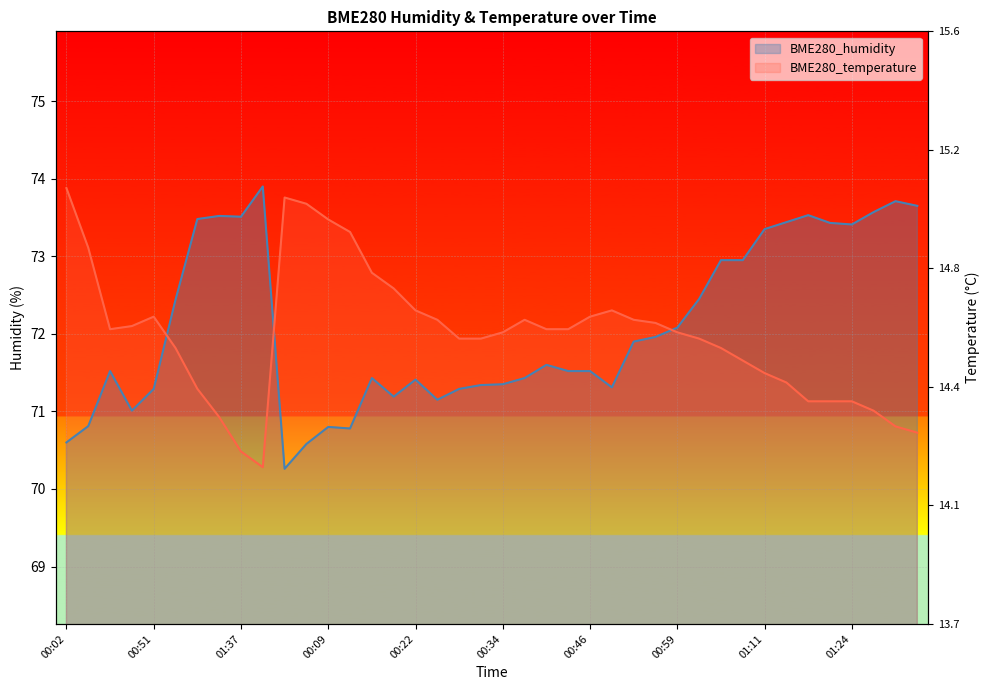

What position from the right is 01:37?

32